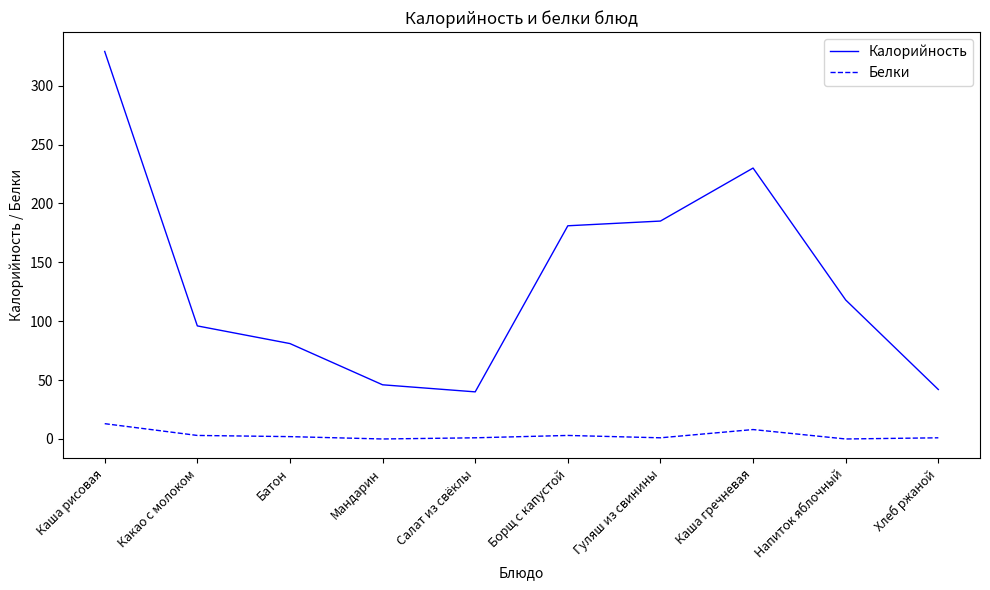

True or false: Калорийность has a value of 230 at Каша гречневая.

True